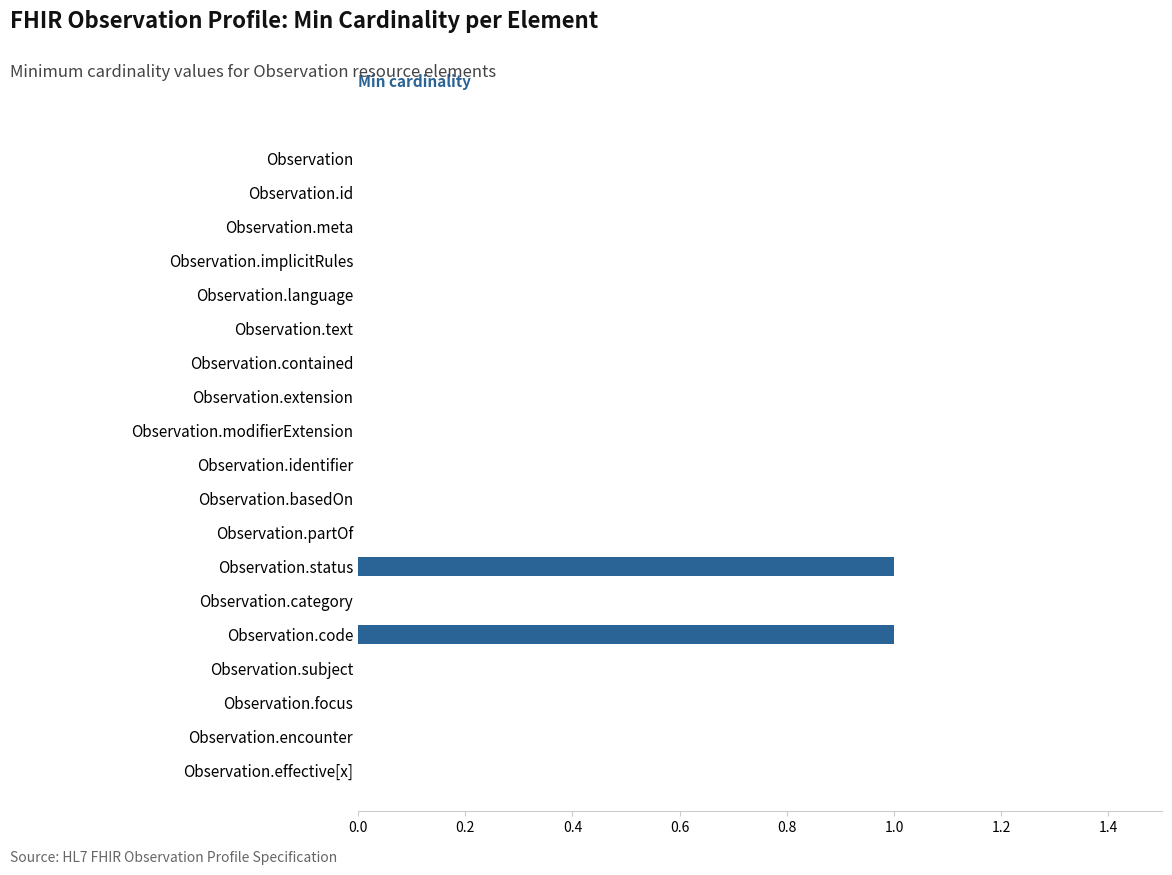

Are the bars horizontal?

Yes